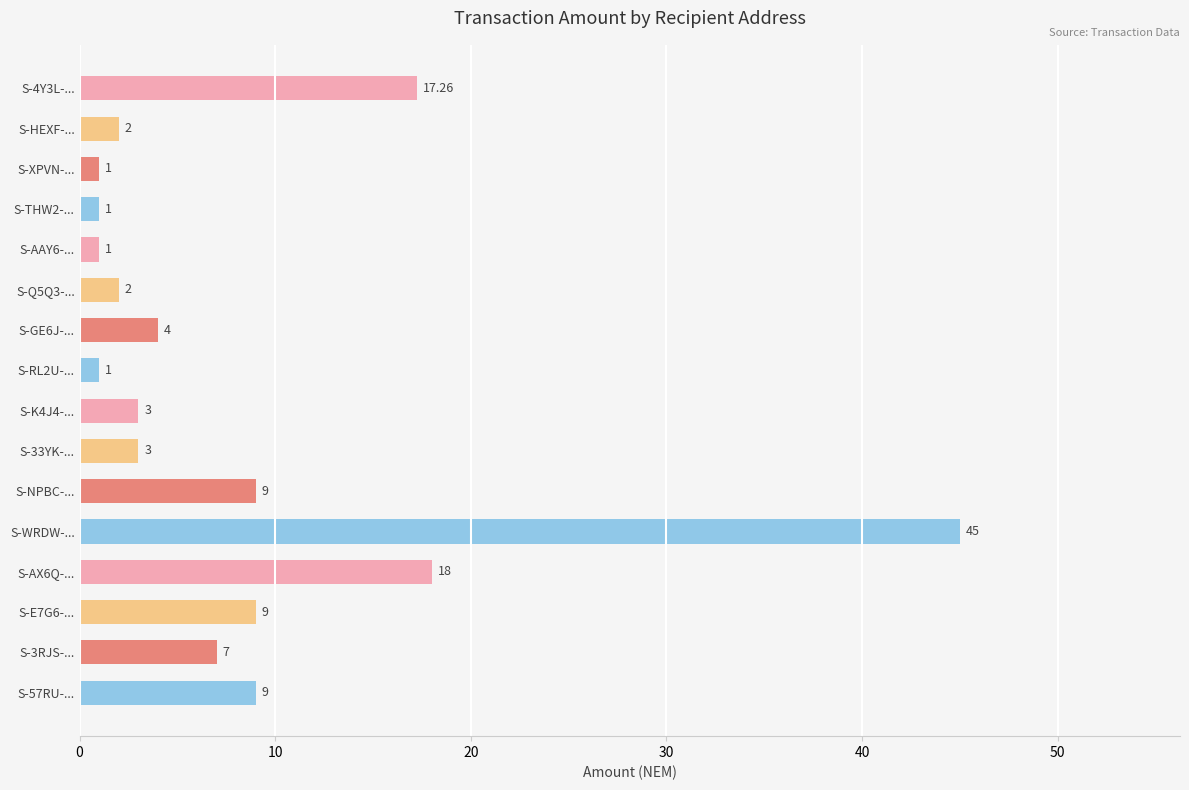

What is the label of the 5th bar from the bottom?

S-WRDW-...